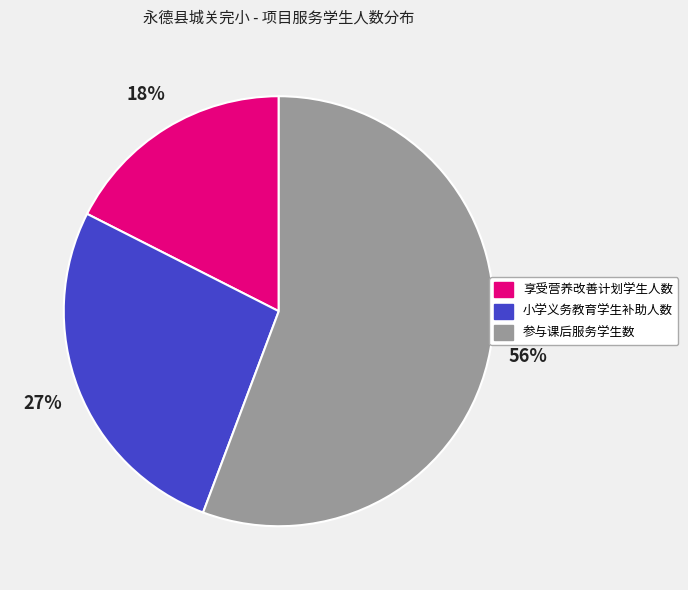

What is the ratio of the value at 小学义务教育学生补助人数 to the value at 享受营养改善计划学生人数?

1.5